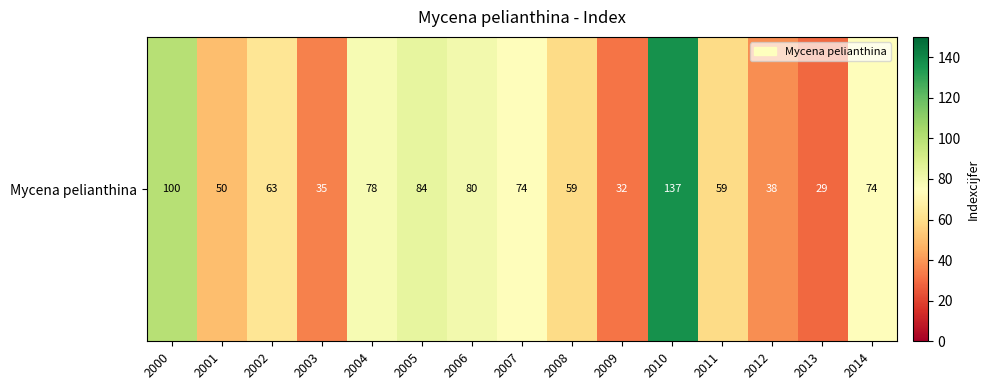

The value at 2001 is 50. True or false?

True